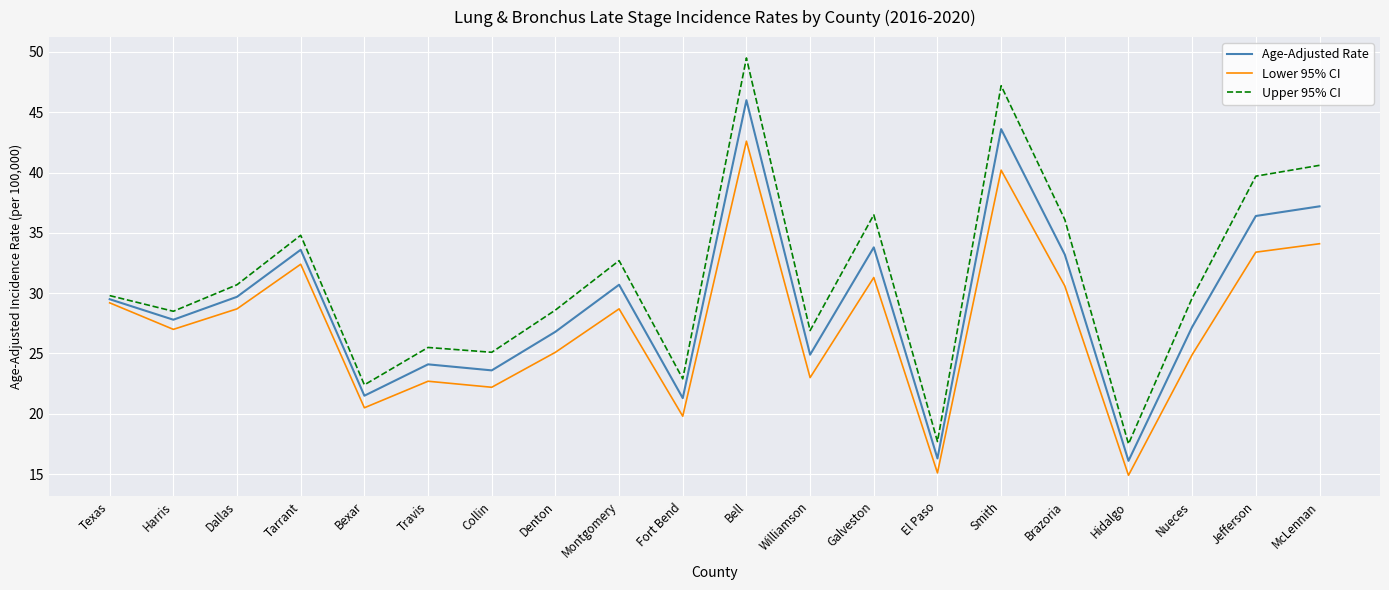

Does the chart display data point markers on the line(s)?

No